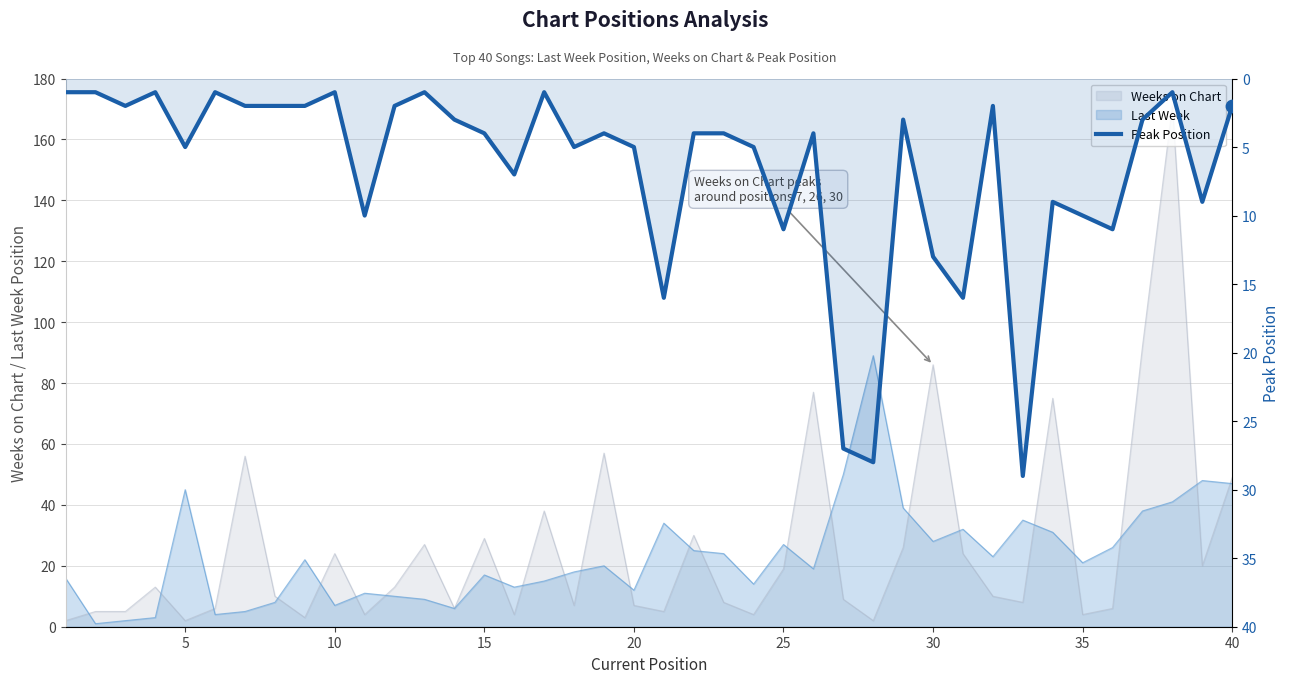

Approximately how many times larger is the value at 14 compared to 5?

4.0